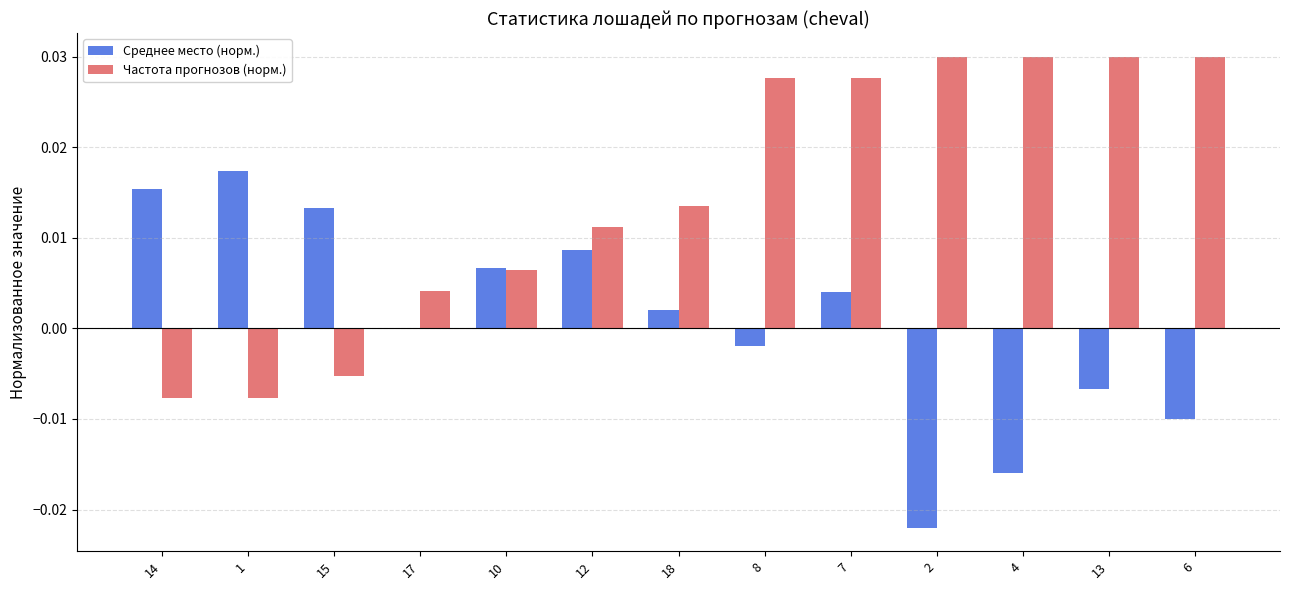

Is it true that Частота прогнозов (норм.) equals 0.0 at 7?

True